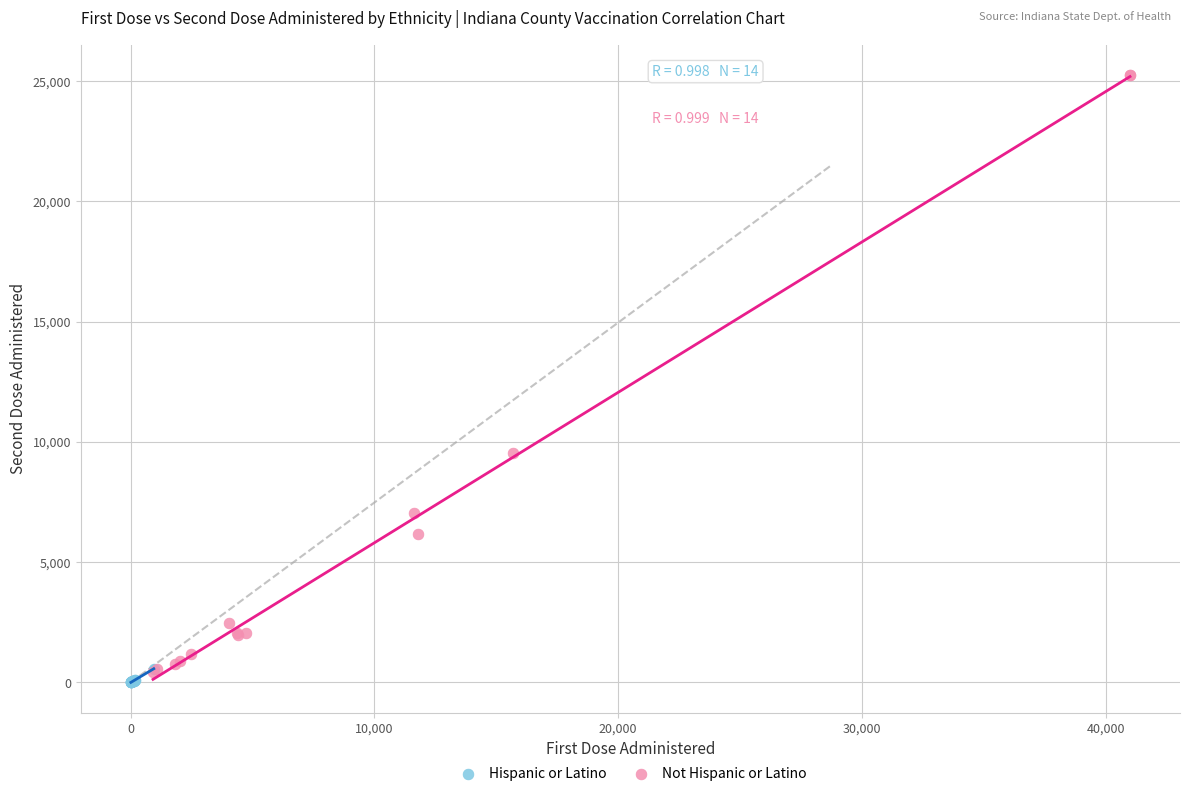

Which series has the largest Y range (max minus min)?

Not Hispanic or Latino